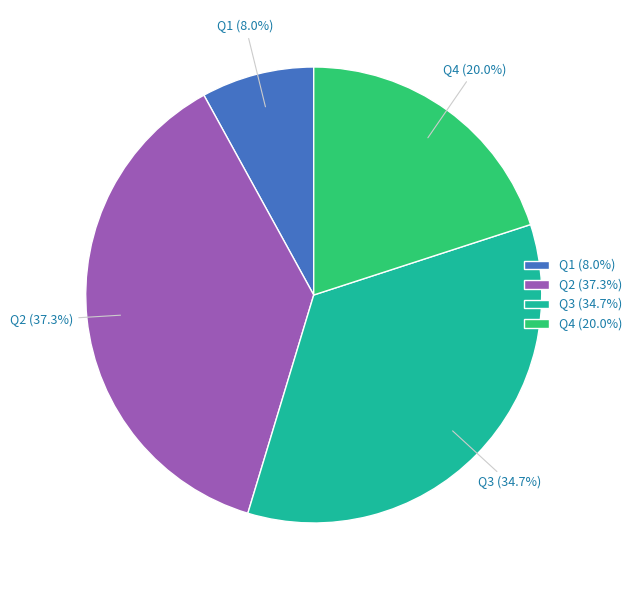

Is it true that Q4 is 33% of the pie?

False